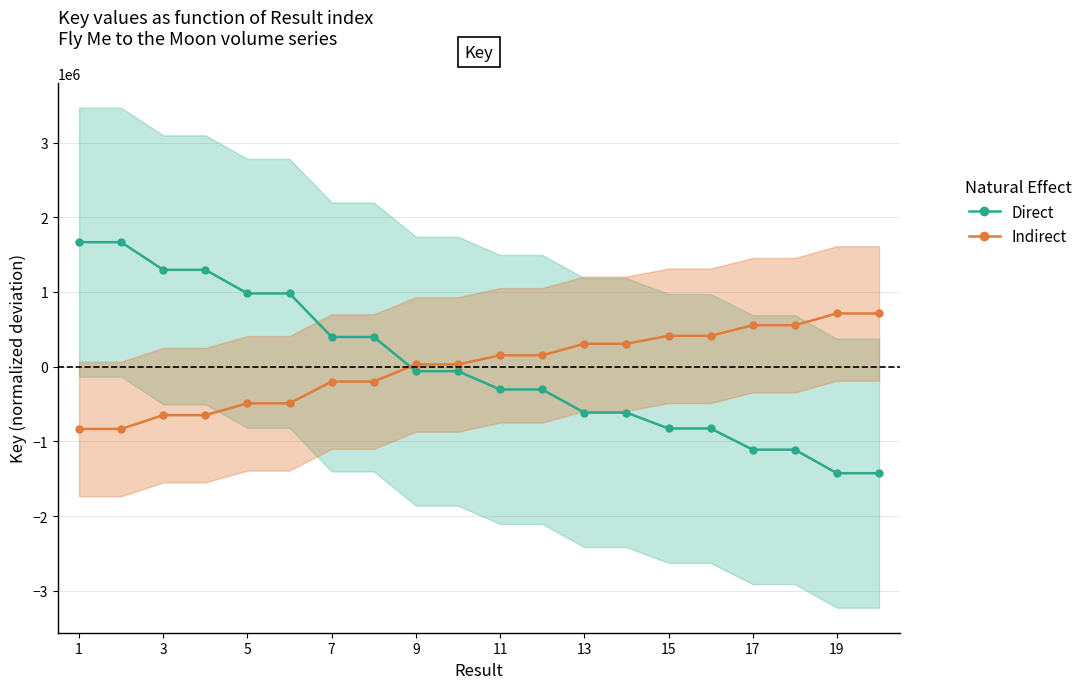

Reading left to right, list all the values displayed in this chart.

Direct: 1666461.9	1666422.5	1296543.9	1296540.8	980586.1	980570.5	397889.2	397867.0	-60161.0	-60164.1	-304614.2	-304617.6	-614021.6	-614024.7	-826643.0	-826646.1	-1110365.2	-1110362.2	-1425629.4	-1425632.8
Indirect: -833230.9	-833211.3	-648271.9	-648270.4	-490293.1	-490285.3	-198944.6	-198933.5	30080.5	30082.0	152307.1	152308.8	307010.8	307012.3	413321.5	413323.0	555182.6	555181.1	712814.7	712816.4